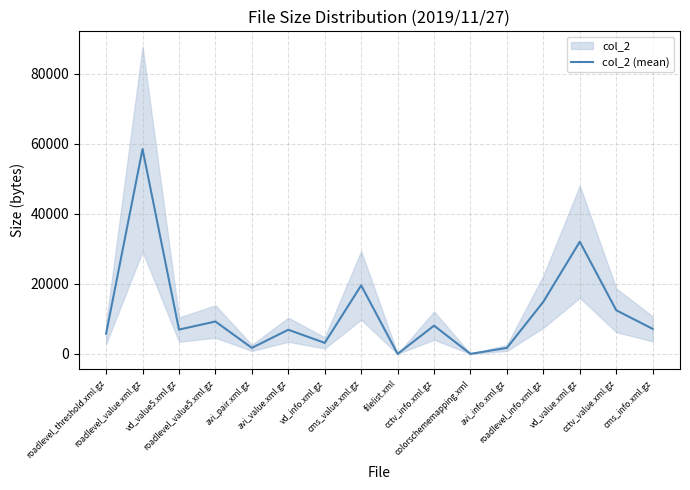

Reading left to right, list all the values displayed in this chart.

5783	58536	6942	9246	1706	6898	3142	19577	1	8070	1	1709	14903	32054	12471	7142